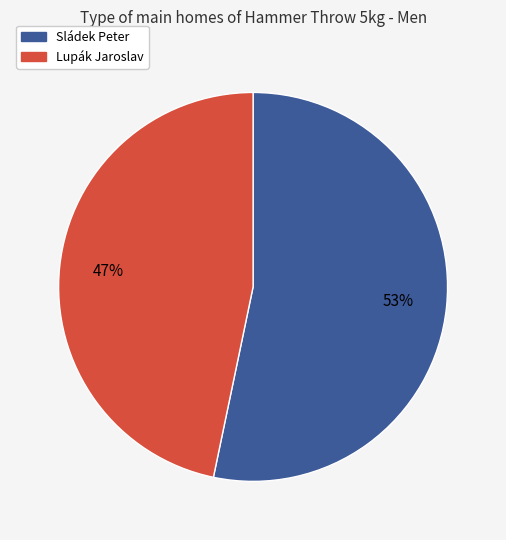

What is the ratio of the value at Sládek Peter to the value at Lupák Jaroslav?

1.1